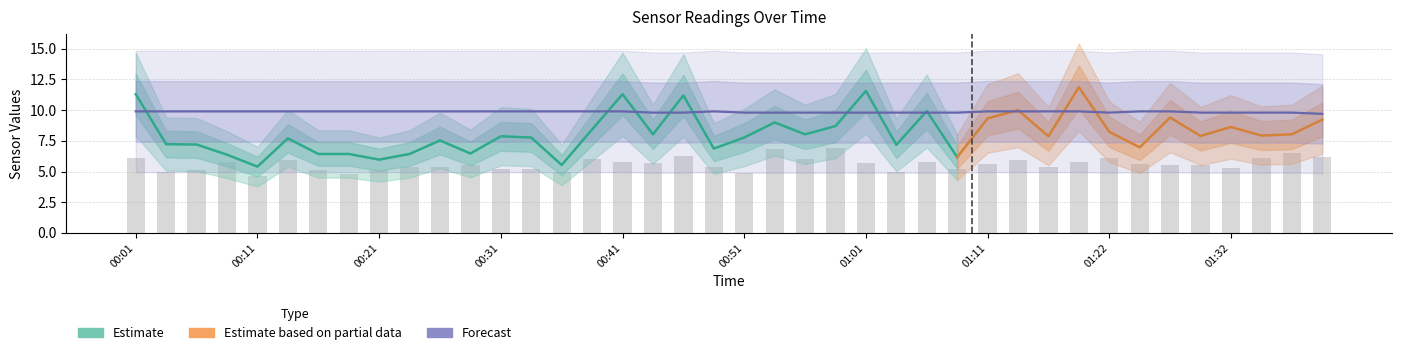

At how many categories does at least one series exceed 5?

40